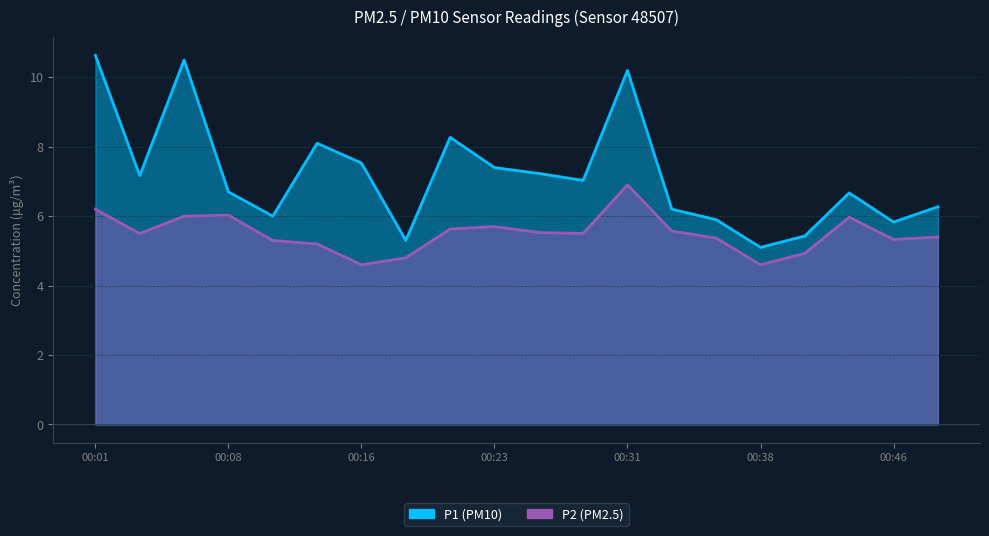

What is the greatest value displayed?

10.6